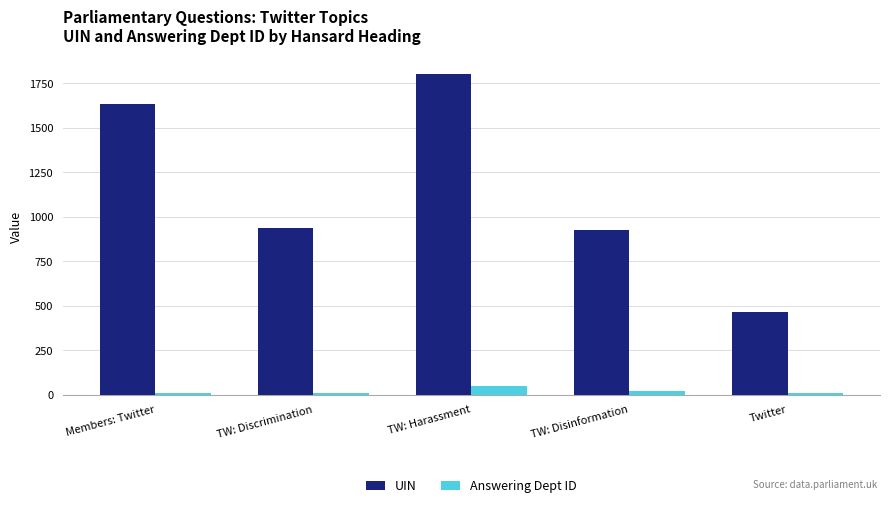

What is the sum of the UIN values at TW: Disinformation and Members: Twitter?

2556